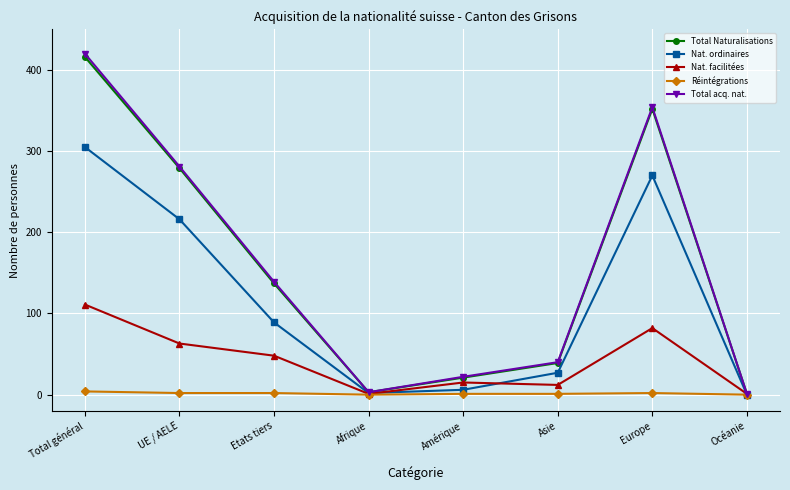

At which category is the sum across all series the highest?

Total général